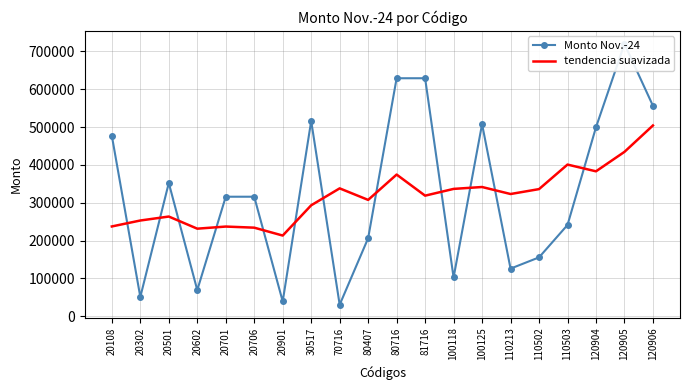

What is the maximum value for Monto Nov.-24?

719724.0